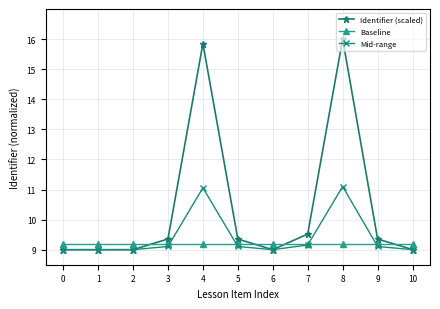

Reading left to right, what are all the values shown in this chart?

Identifier (scaled): 0=9.0	1=9.0	2=9.0	3=9.4	4=15.9	5=9.4	6=9.0	7=9.5	8=16.0	9=9.4	10=9.0
Baseline: 0=9.2	1=9.2	2=9.2	3=9.2	4=9.2	5=9.2	6=9.2	7=9.2	8=9.2	9=9.2	10=9.2
Mid-range: 0=9.0	1=9.0	2=9.0	3=9.1	4=11.1	5=9.1	6=9.0	7=9.2	8=11.1	9=9.1	10=9.0